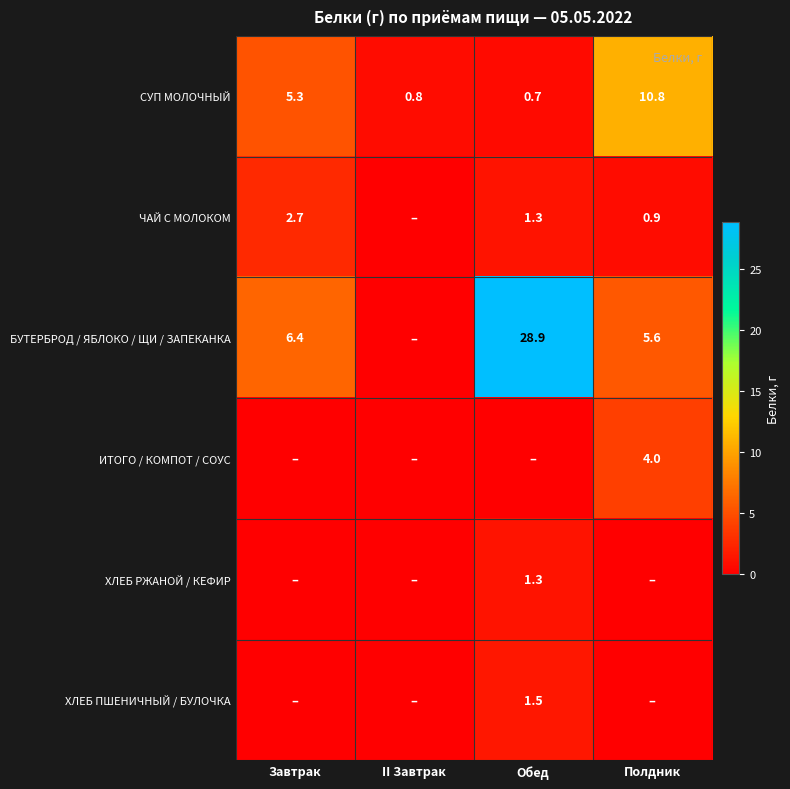

What is the sum of all СУП МОЛОЧНЫЙ values?

17.6